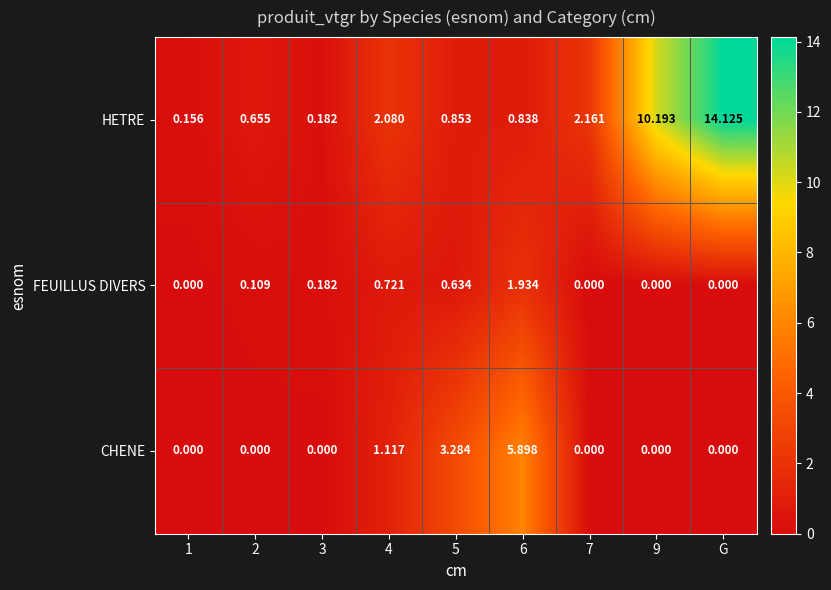

Which category has the highest value in the HETRE series?

G